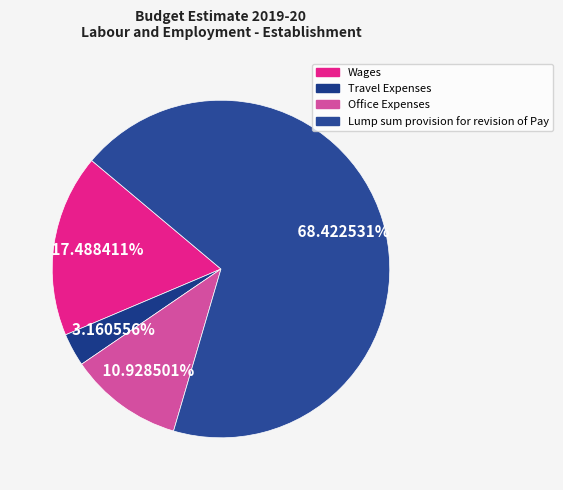

Does Office Expenses represent more than half of the total?

No